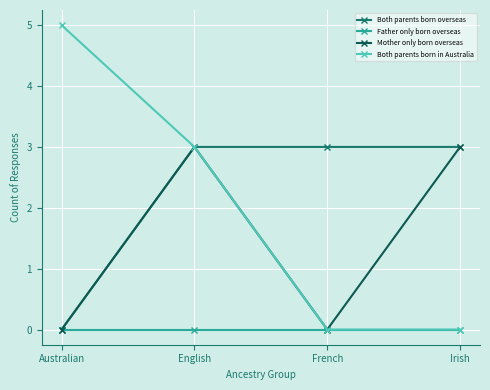

What is the spread (max minus min) of values at English?

3